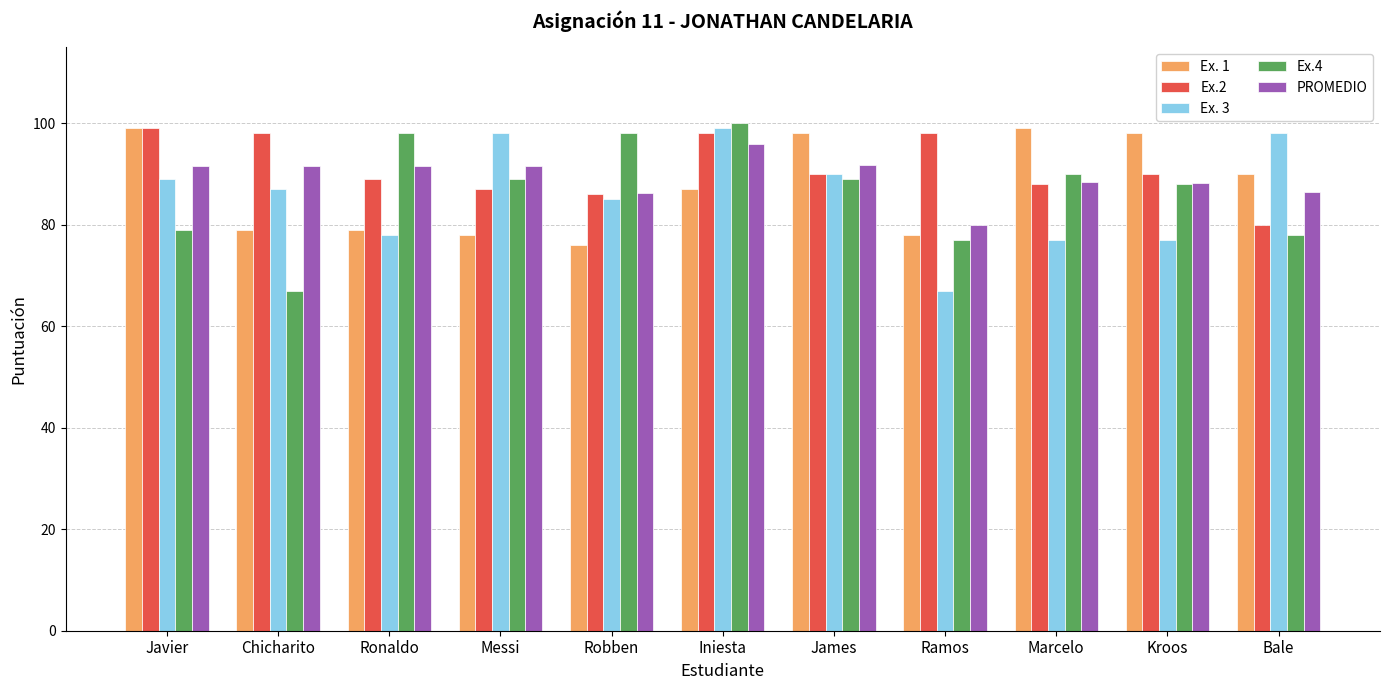

What position from the left is Kroos?

10